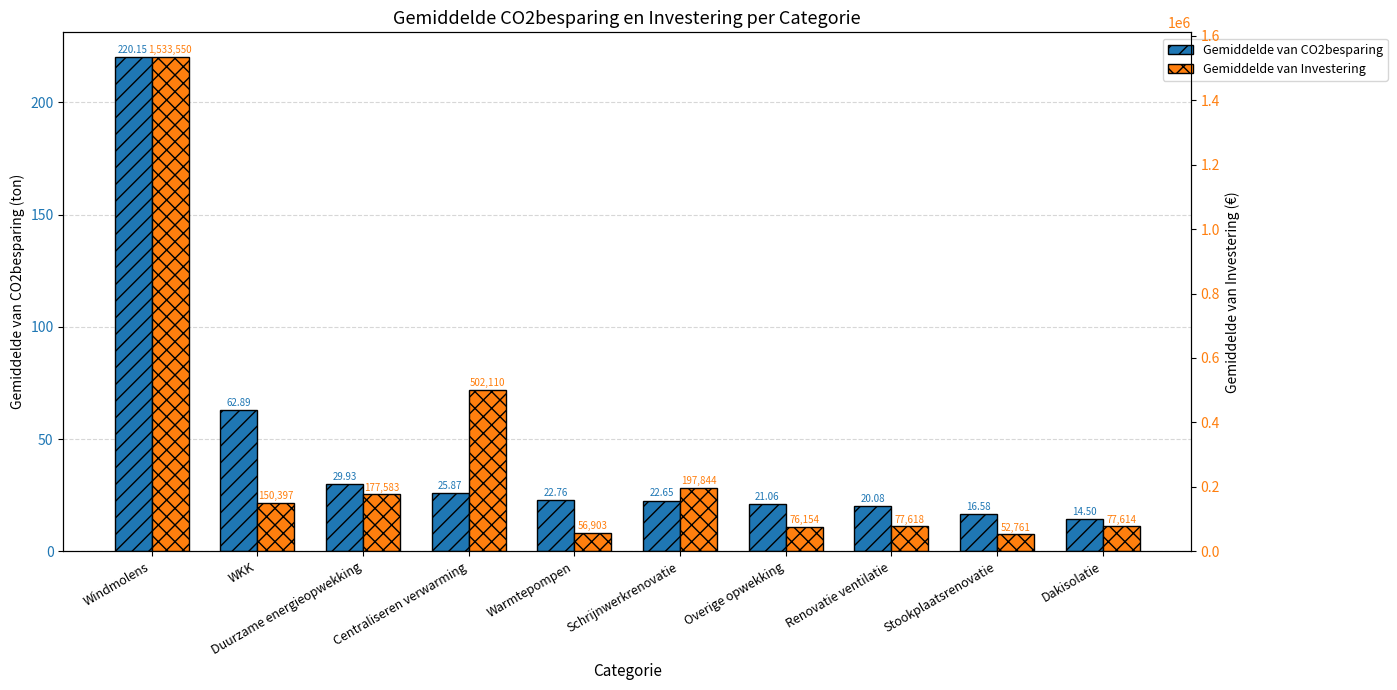

Read the Gemiddelde van CO2besparing value at Duurzame energieopwekking.

29.9